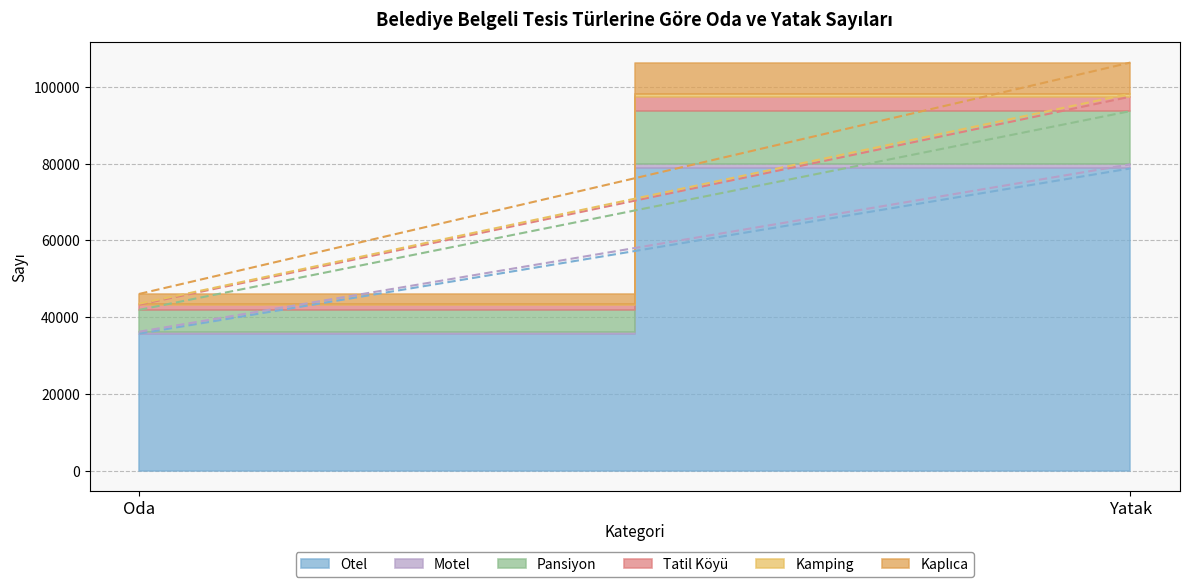

Which series has the largest range (max minus min)?

Otel